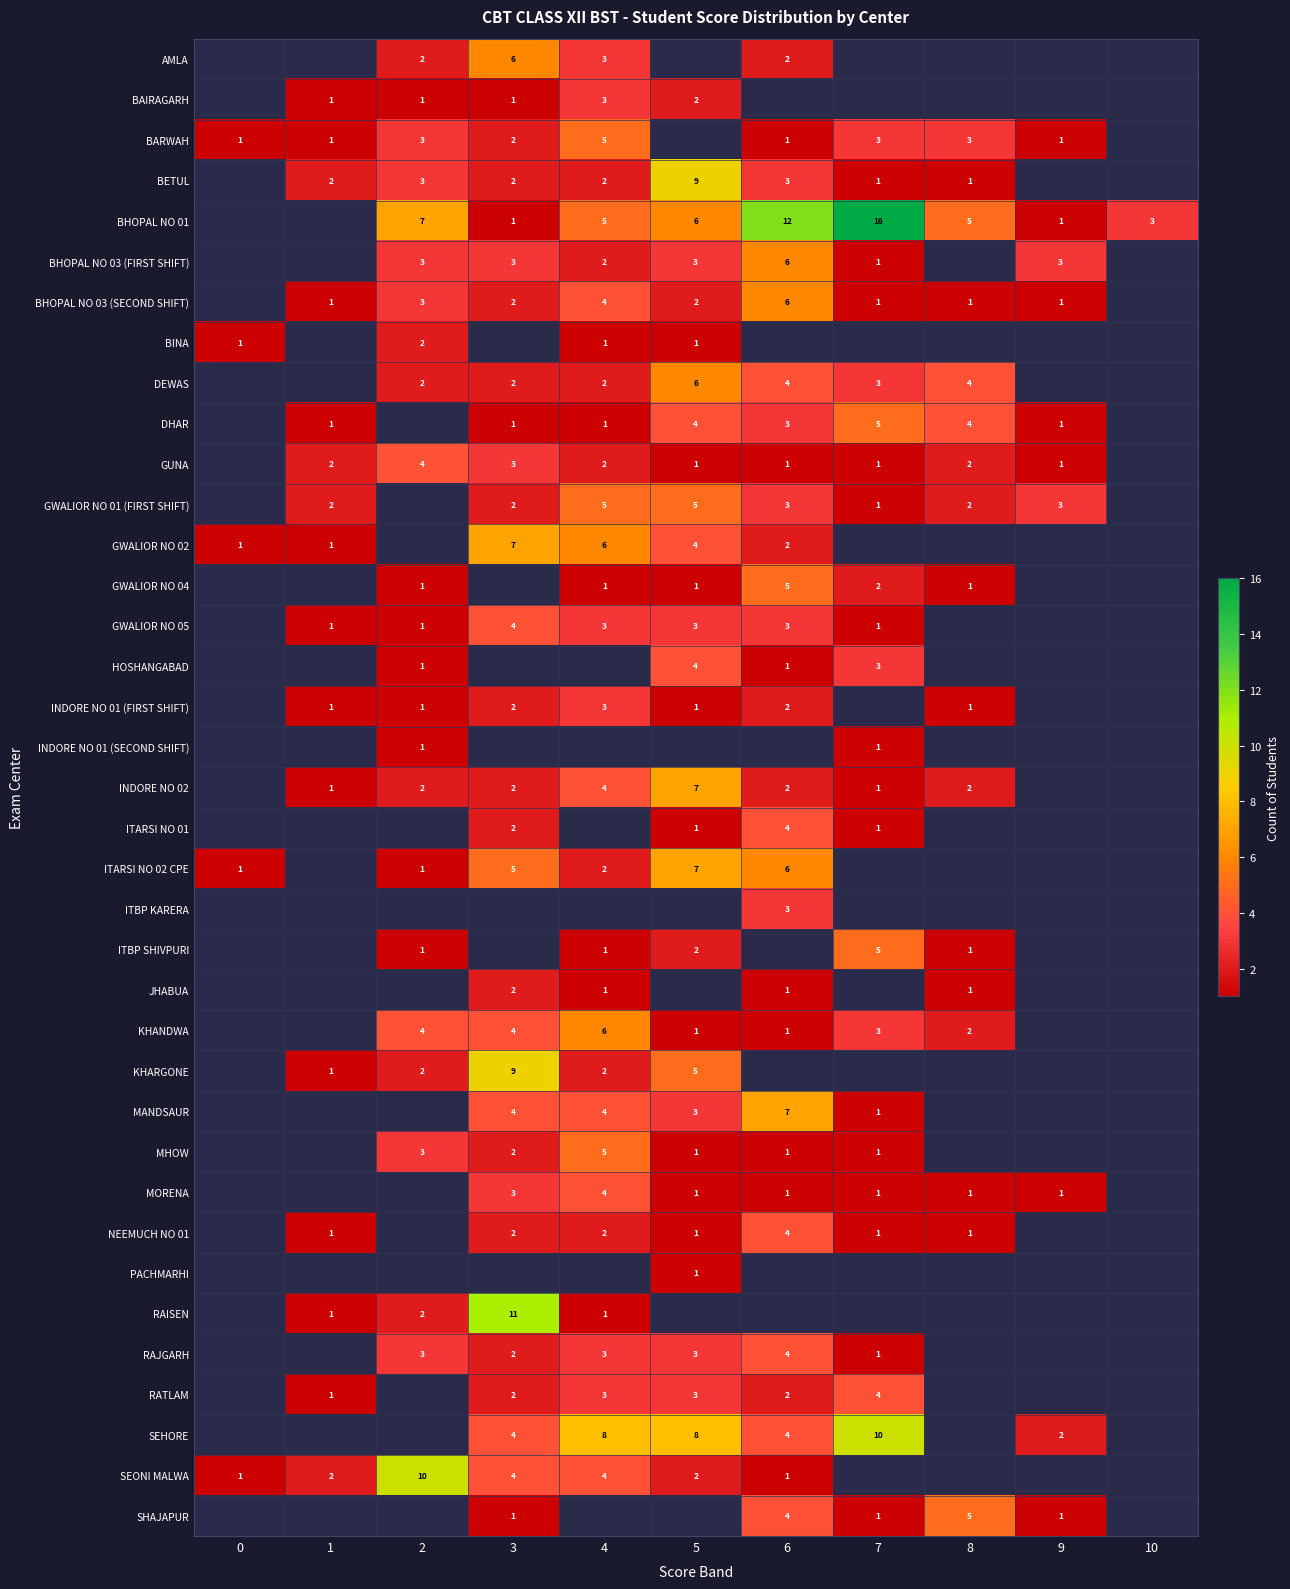

The BARWAH series shows 1 at 9. True or false?

True